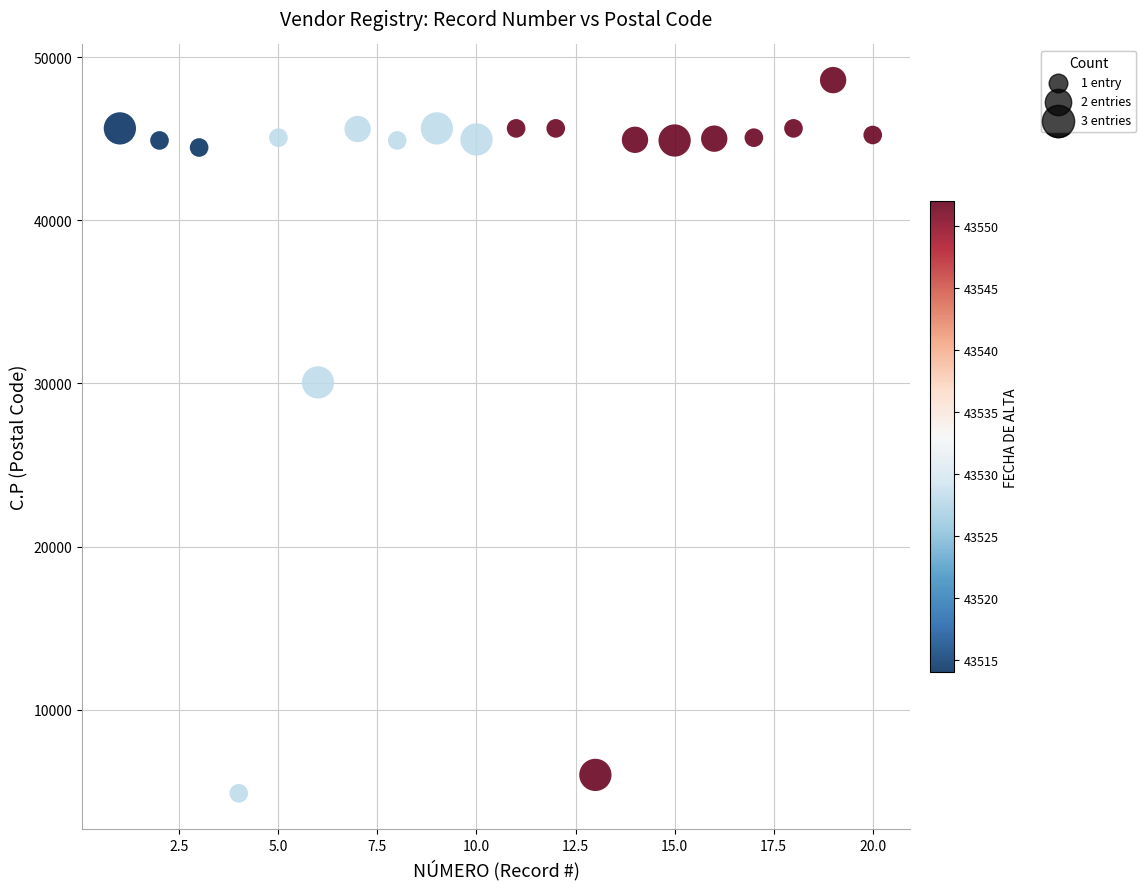

What is the range of X values (max minus min)?

19